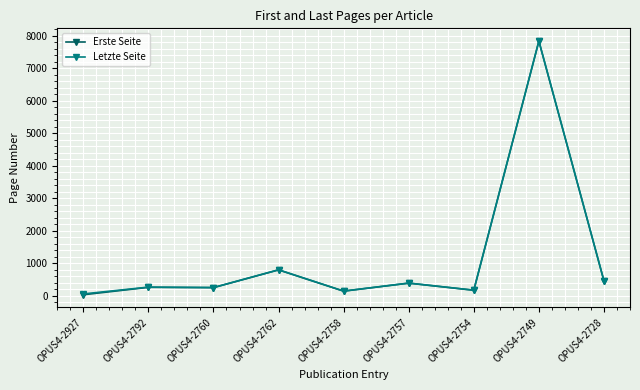

Does the chart have visible grid lines?

Yes